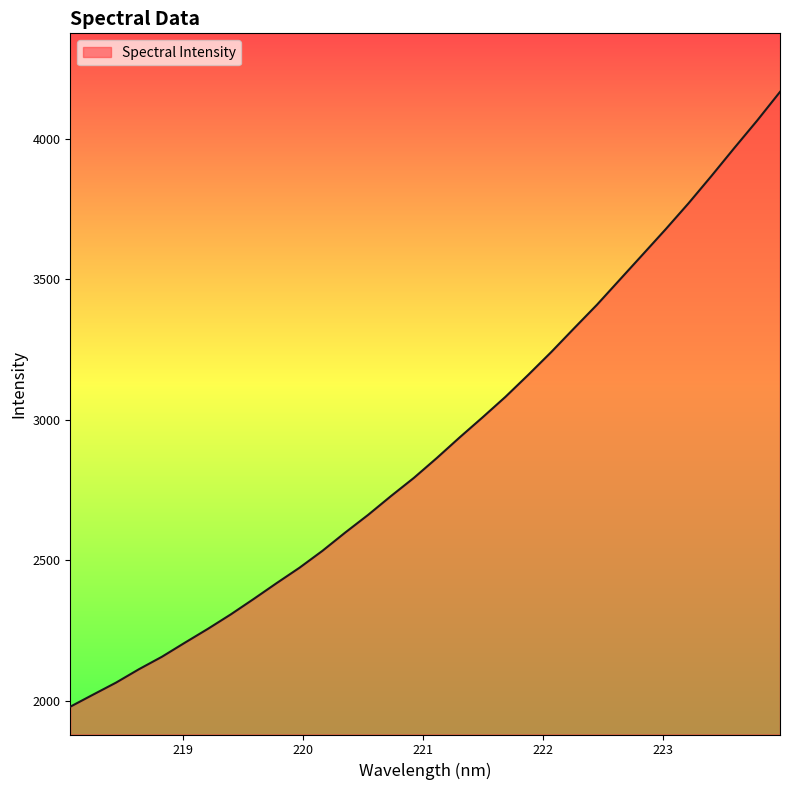

What is the difference between the maximum and minimum values?

2187.4